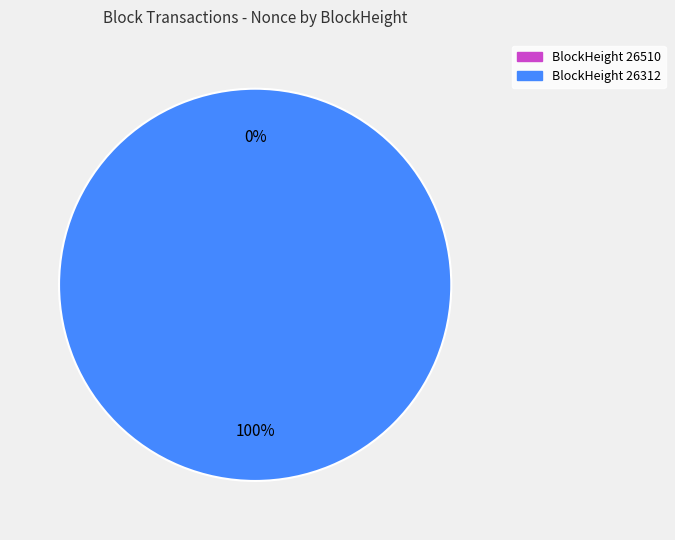

Does any single category account for the majority?

Yes